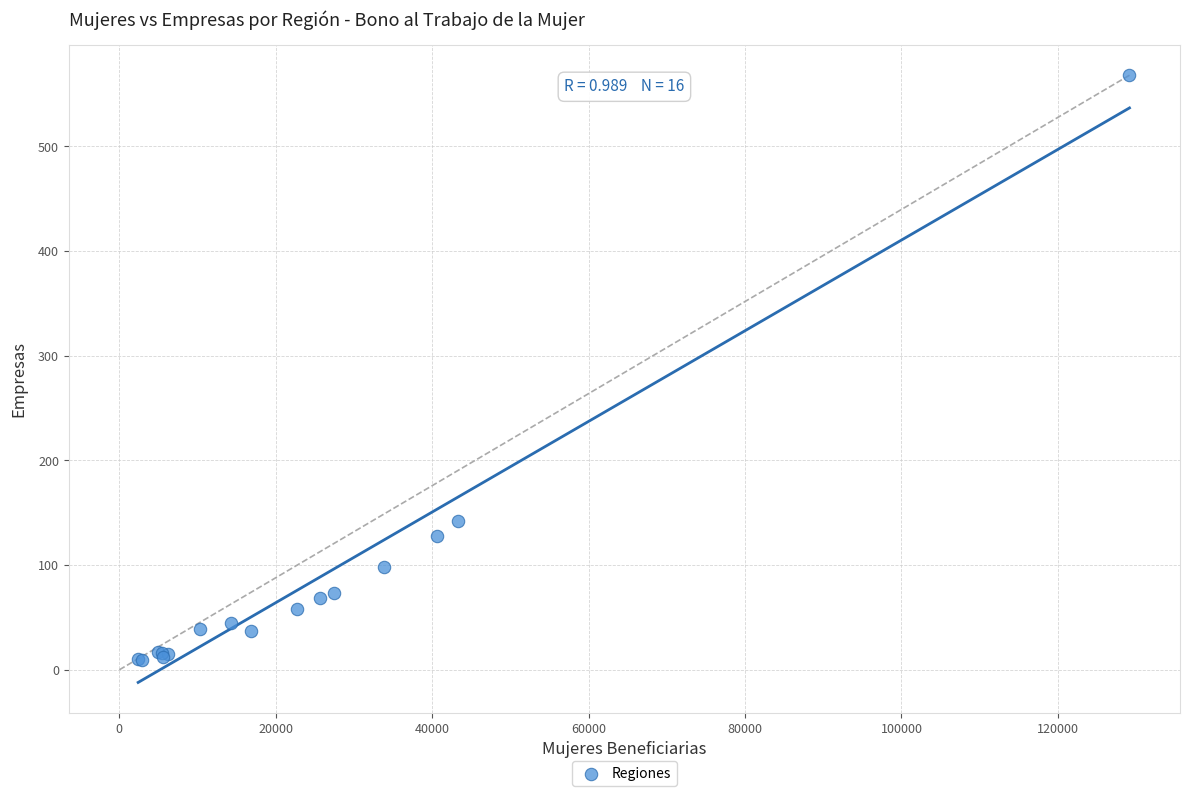

What Y value in the scatter plot is closest to 288?

142